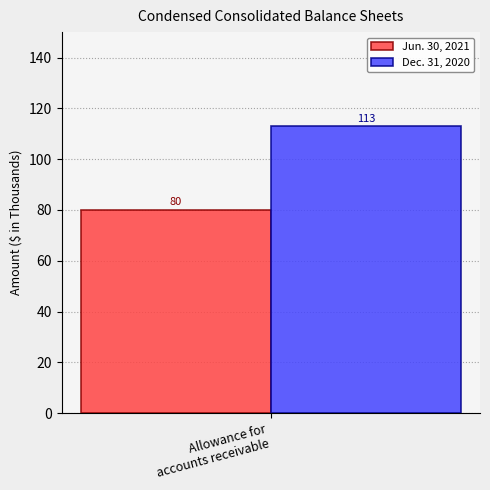

Which series has the widest spread of values?

Jun. 30, 2021